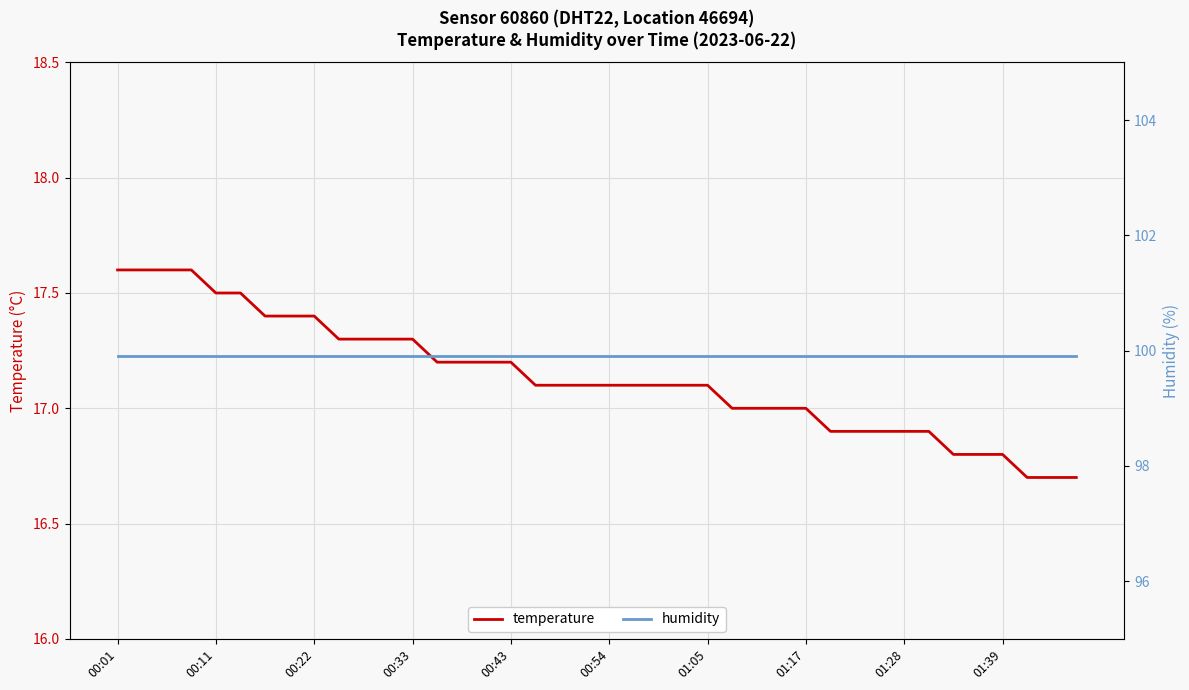

At which label does humidity reach its peak?

00:01